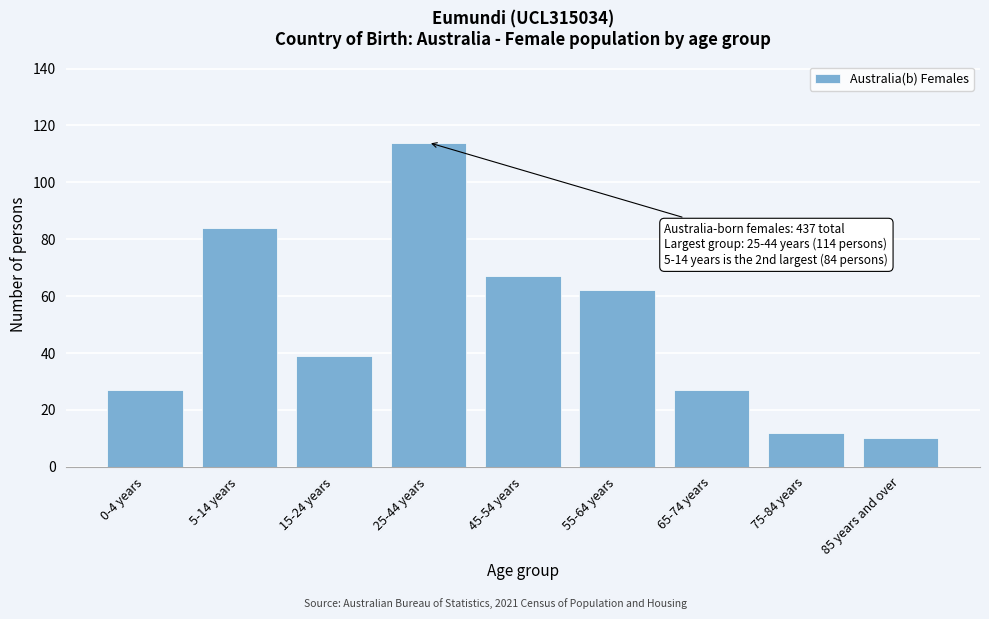

Reading left to right, extract all data points from this chart.

0-4 years=27	5-14 years=84	15-24 years=39	25-44 years=114	45-54 years=67	55-64 years=62	65-74 years=27	75-84 years=12	85 years and over=10